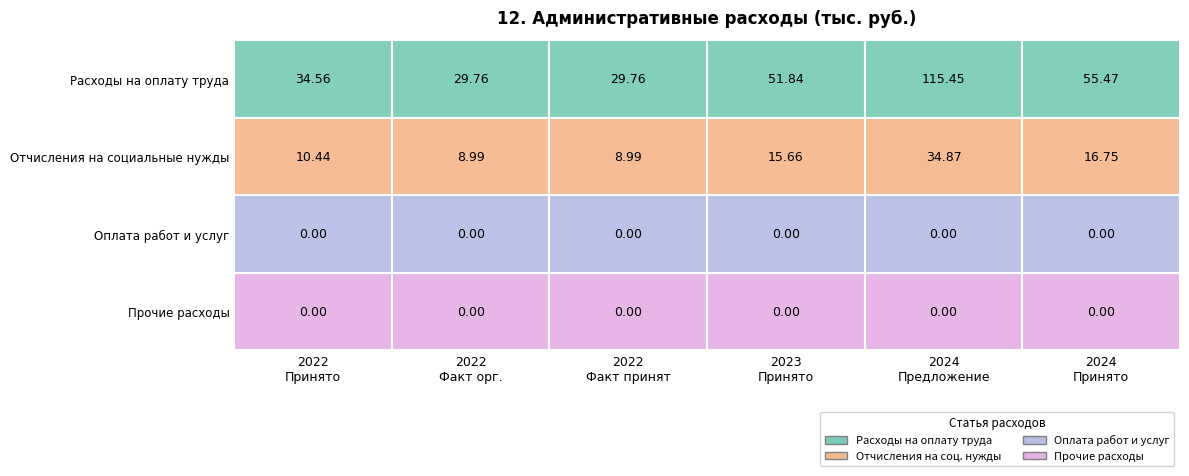

Is it true that Расходы на оплату труда equals 115.5 at 4?

True